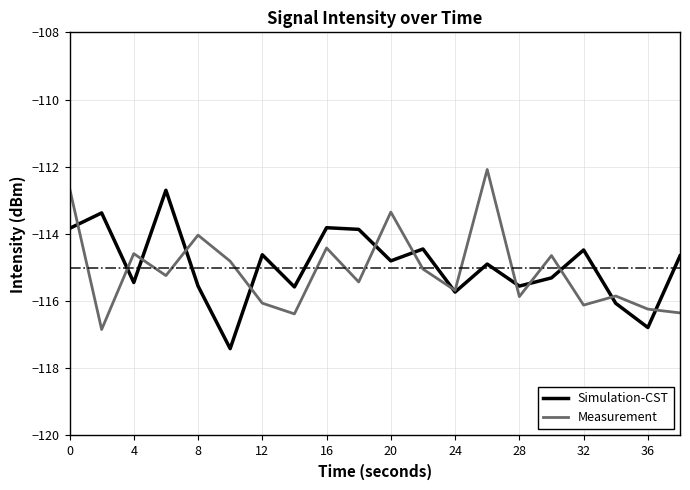

Rank the series by their maximum value, from lowest to highest.

Simulation-CST, Measurement